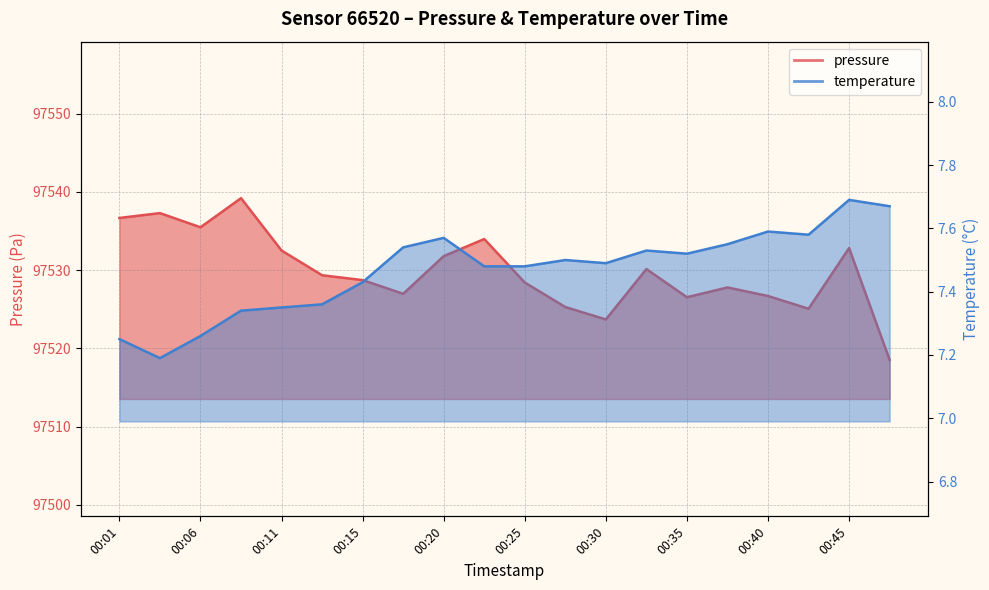

Reading right to left, transcribe all the data shown in this chart.

pressure: 97518.5	97532.8	97525.1	97526.7	97527.8	97526.5	97530.1	97523.7	97525.3	97528.4	97534.0	97531.8	97527.0	97528.7	97529.3	97532.5	97539.2	97535.5	97537.3	97536.7
temperature: 7.7	7.7	7.6	7.6	7.5	7.5	7.5	7.5	7.5	7.5	7.5	7.6	7.5	7.4	7.4	7.3	7.3	7.3	7.2	7.2